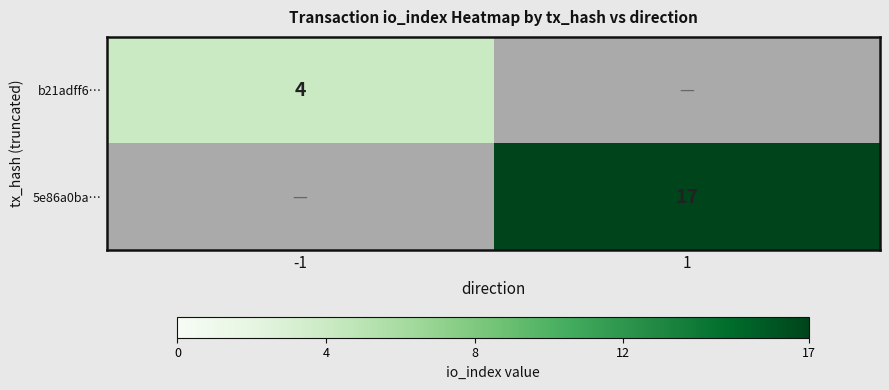

The value of b21adff6… at -1 is 1.7. True or false?

False